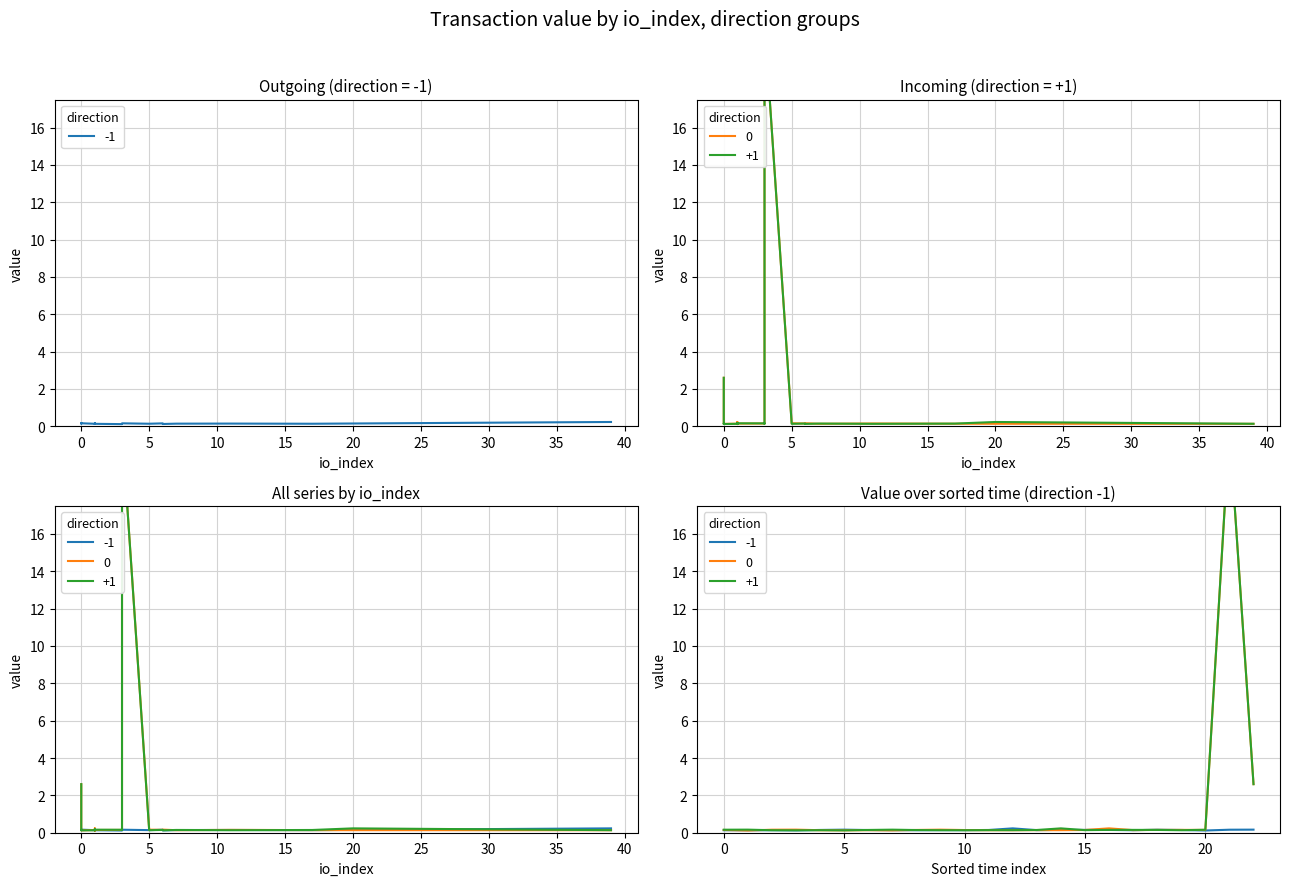

What is the sum of the 0 values at 21 and 5?

0.3